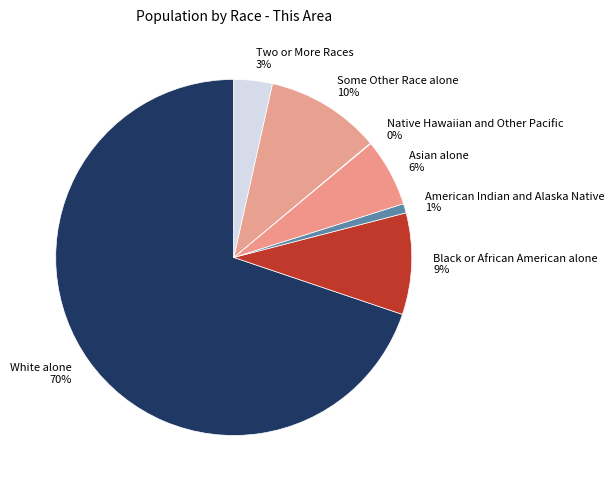

To the nearest percent, what portion does Some Other Race alone represent?

10%